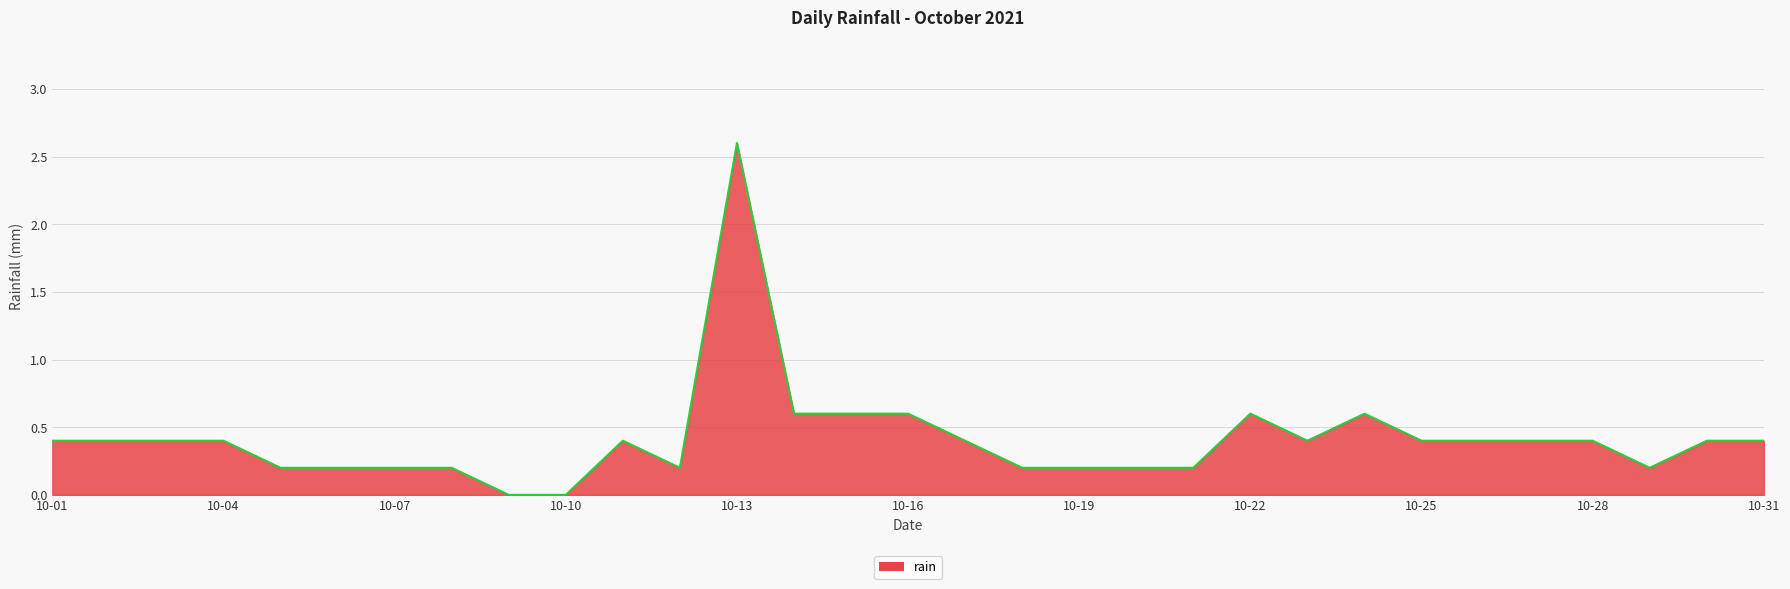

Reading right to left, transcribe all the data shown in this chart.

0.4	0.4	0.2	0.4	0.4	0.4	0.4	0.6	0.4	0.6	0.2	0.2	0.2	0.2	0.4	0.6	0.6	0.6	2.6	0.2	0.4	0.0	0.0	0.2	0.2	0.2	0.2	0.4	0.4	0.4	0.4